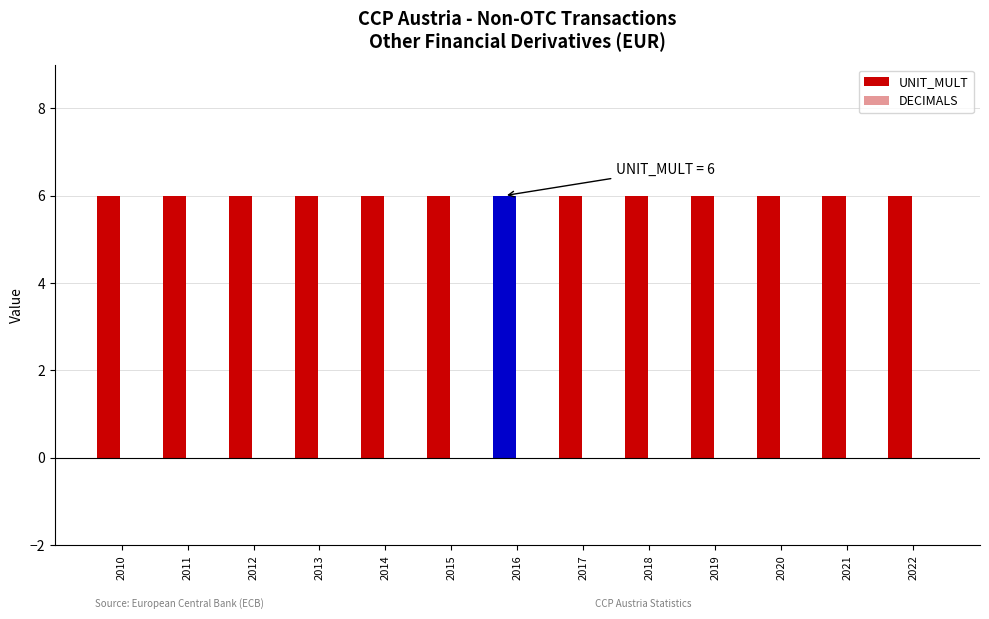

Which series changed the most between 2013 and 2020?

UNIT_MULT